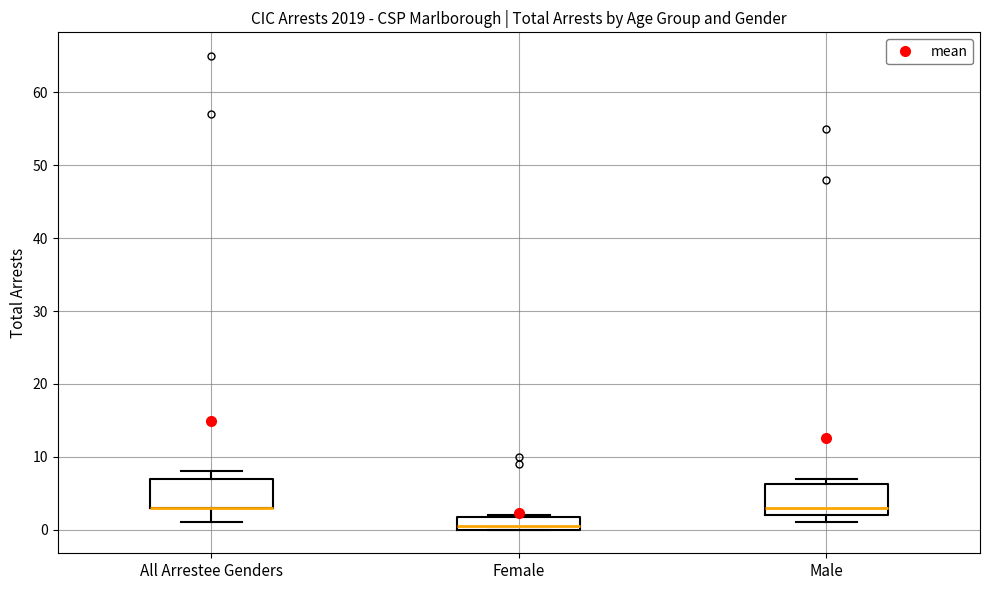

Reading left to right, read every box against the y-axis: the position of its median line, the range the box covers, and the ends of its whiskers. The values are not printed on the chart, so give them approximately, as read against the axis.

All Arrestee Genders: median 3 (drawn on the box's lower edge), box 3 to 7, whiskers 1 to 8
Female: median 1, box 0 to 2, whiskers 0 to 2
Male: median 3, box 2 to 6, whiskers 1 to 7